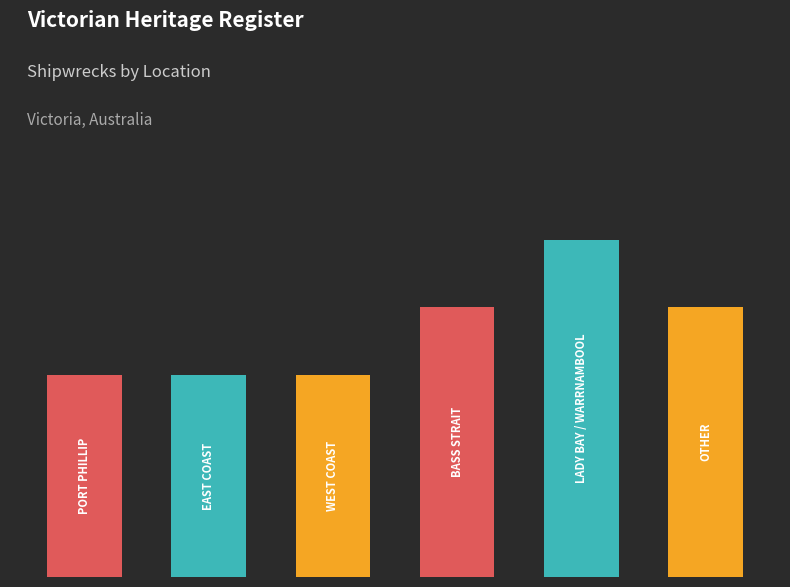

Is it true that the value at 5 is 4?

True